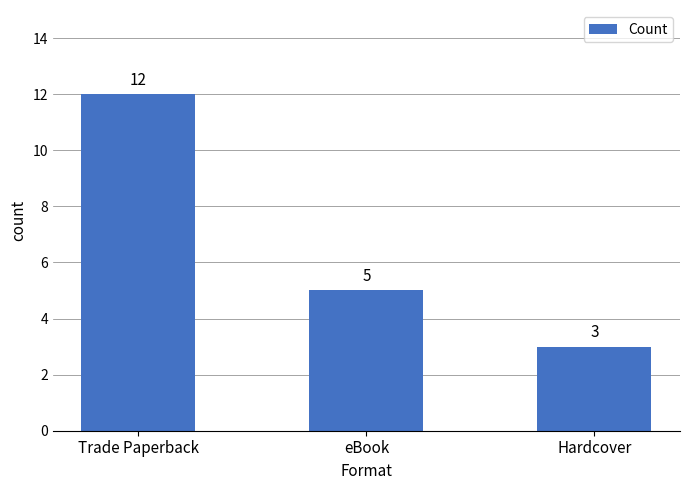

What is the average value?

7